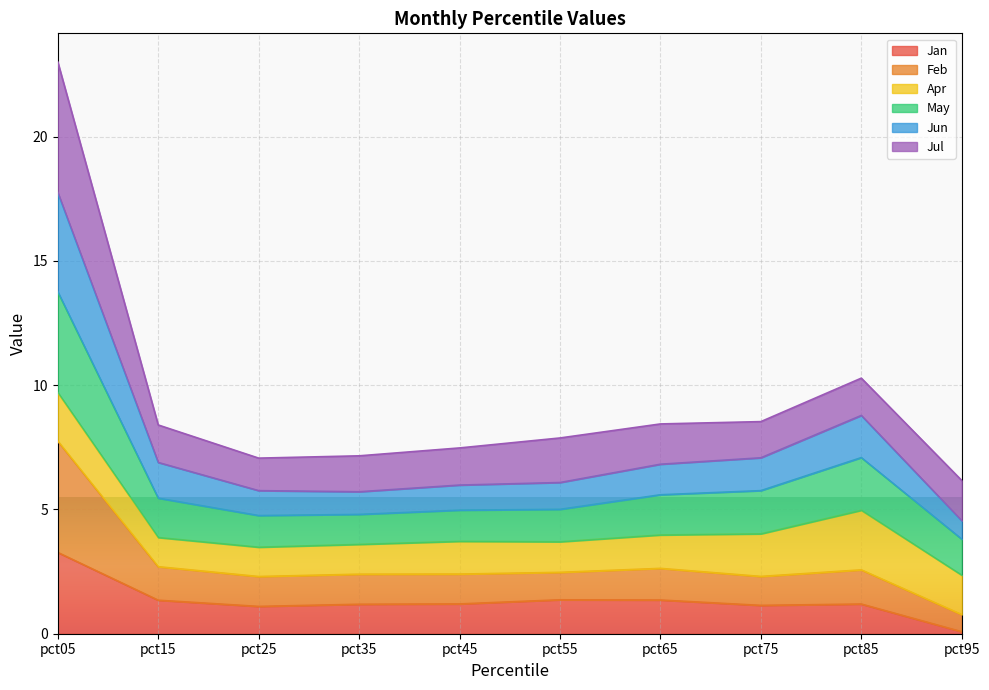

What is the total value across all series at pct05?

23.0